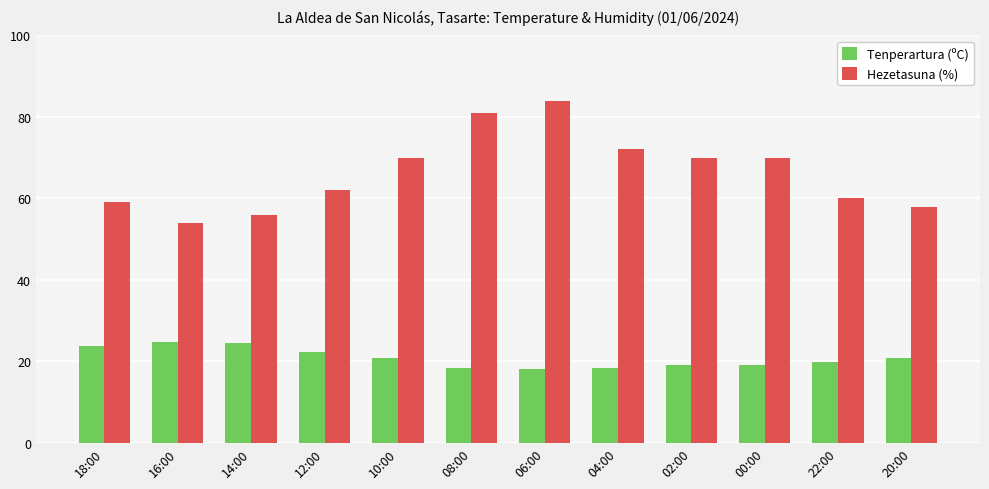

What is the average value of the Tenperartura (ºC) series?

20.8